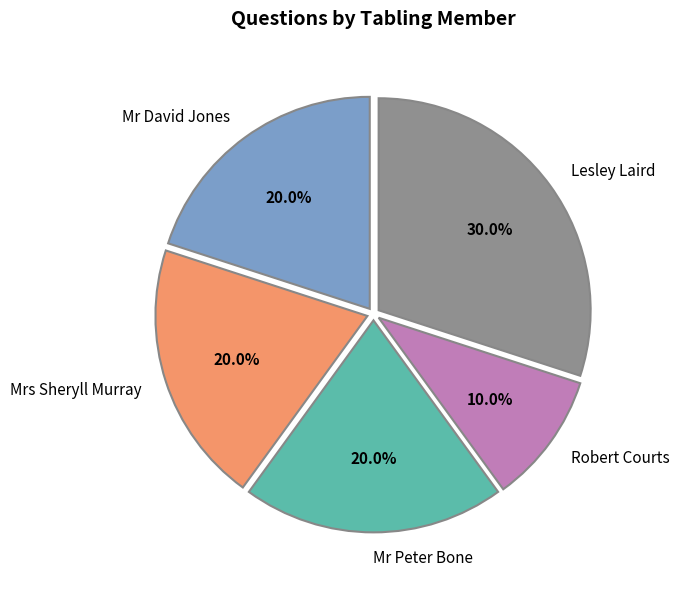

What is the ratio of the value at Mr David Jones to the value at Mr Peter Bone?

1.0